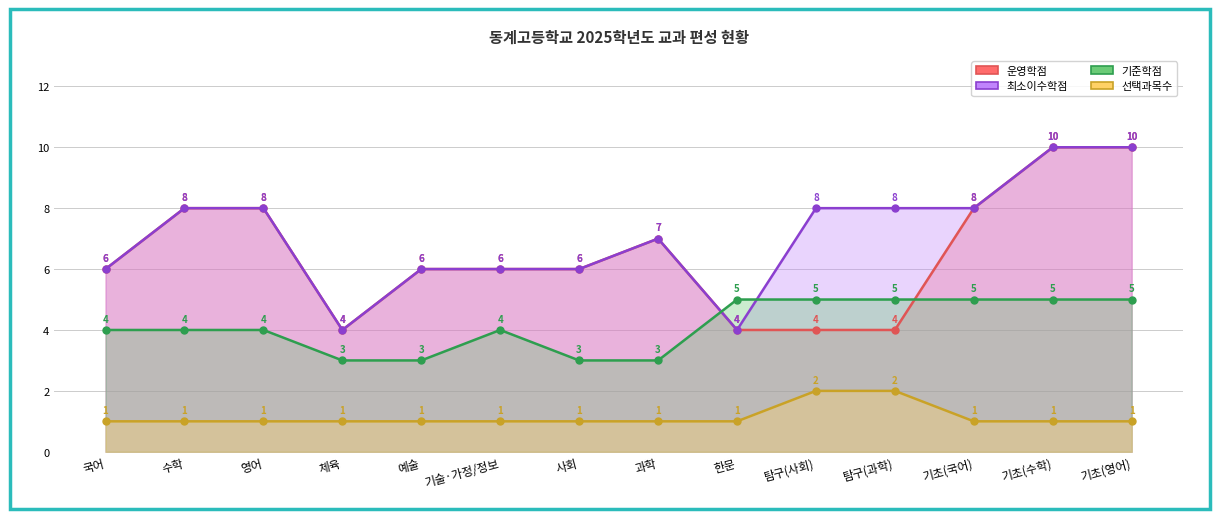

Does the chart display data point markers on the line(s)?

Yes